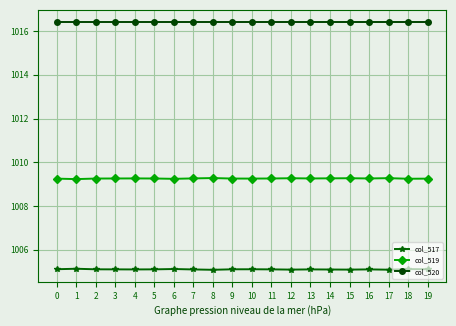

True or false: col_519 has a value of 1458.2 at 1.

False